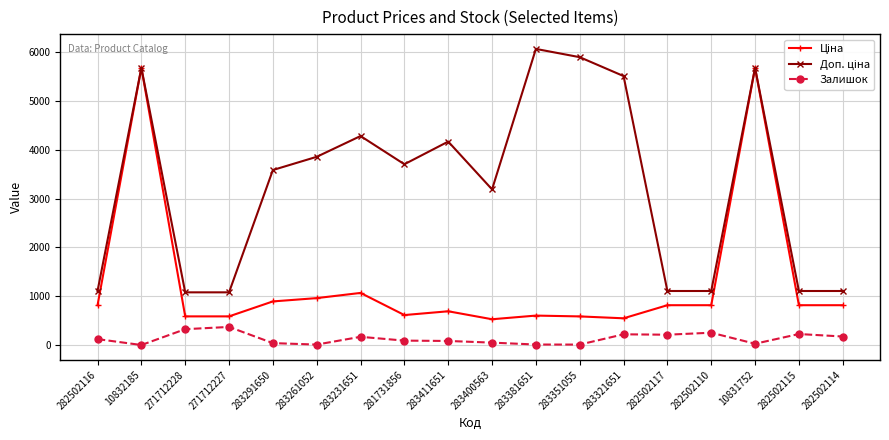

At which category does Залишок reach its first local valley?

10832185